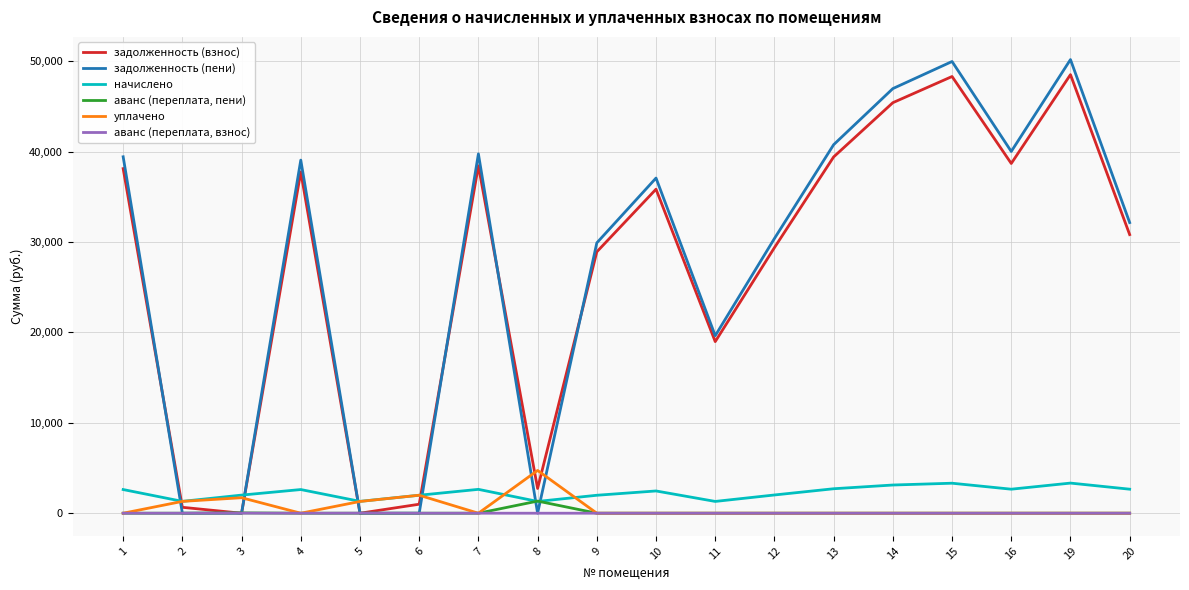

In задолженность (пени), how many points are higher than both neighbors (excluding endpoints)?

5